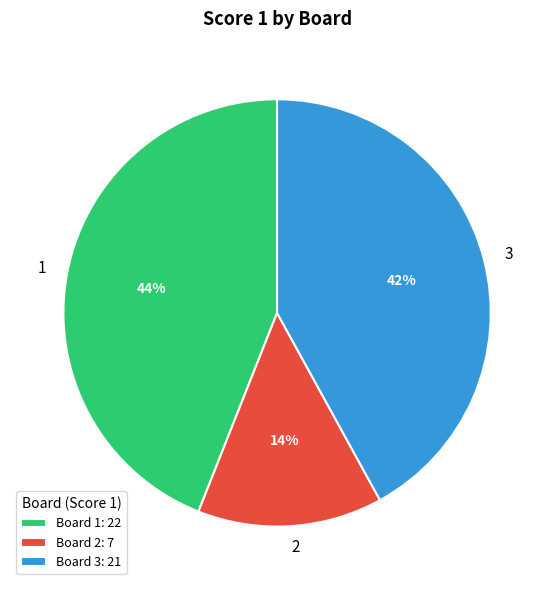

Approximately how many times larger is the value at 1 compared to 2?

3.1